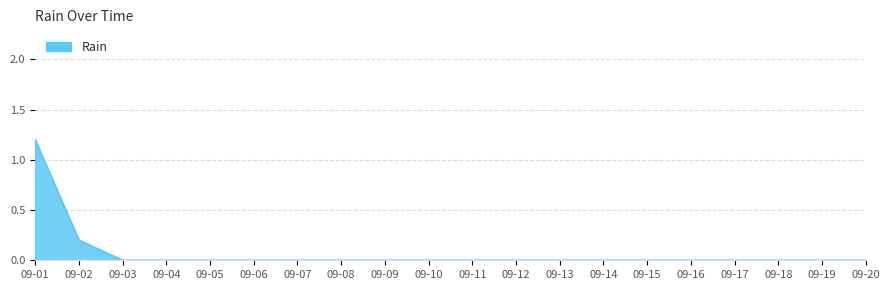

True or false: the data shows 0.1 at 09-02.

False